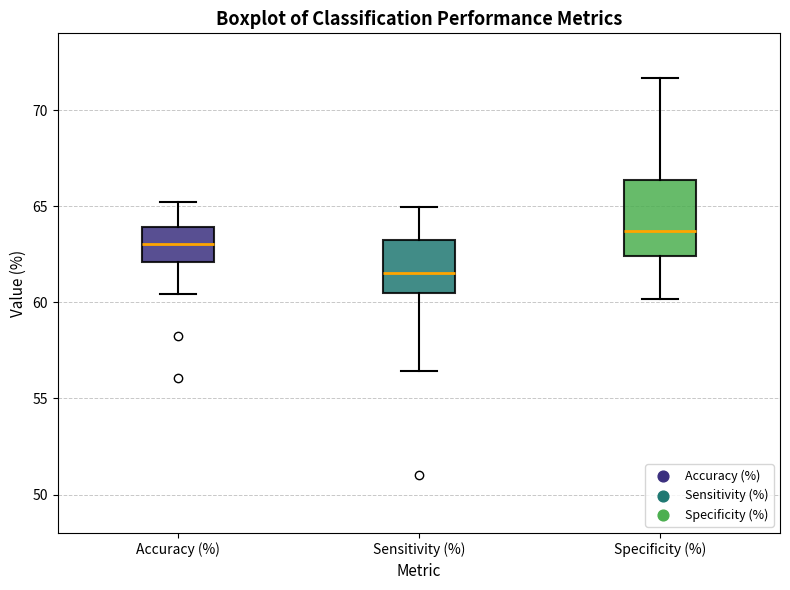

Comparing the boxes themselves (not the whiskers), which one is the tallest?

Specificity (%)